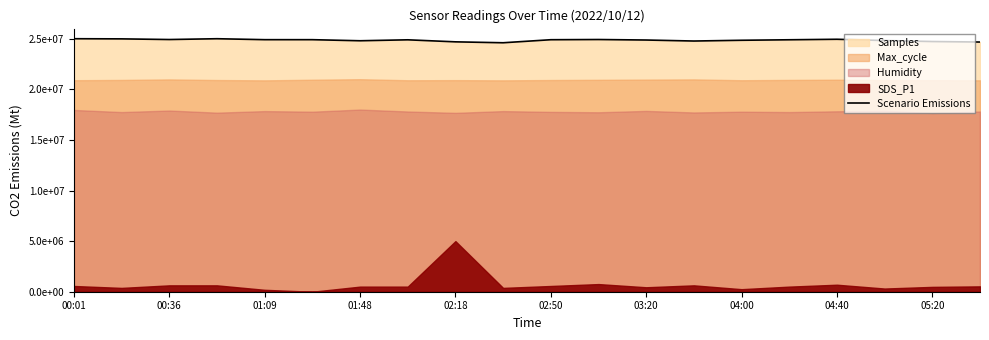

What is the change in value from 04:40 to 05:20?

-90976.5